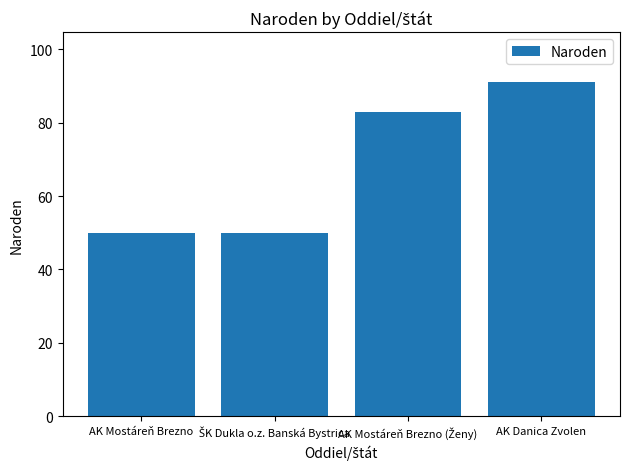

What is the label of the 1st bar from the left?

AK Mostáreň Brezno